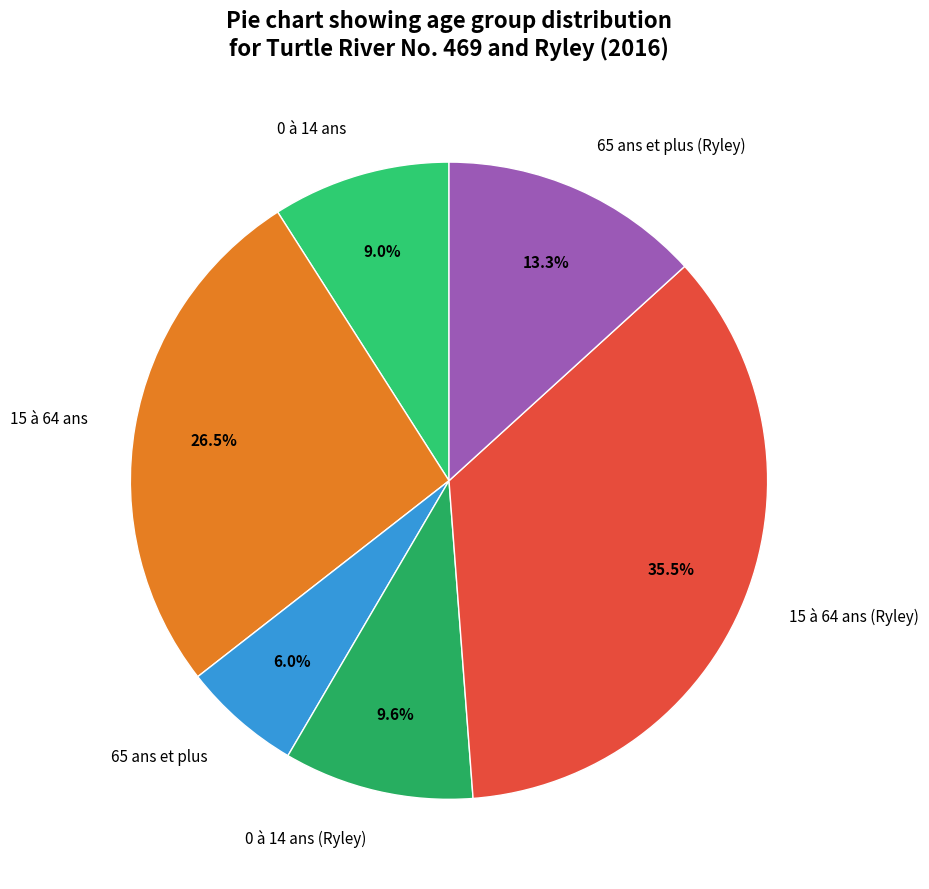

Which has a higher value, 0 à 14 ans or 15 à 64 ans?

15 à 64 ans